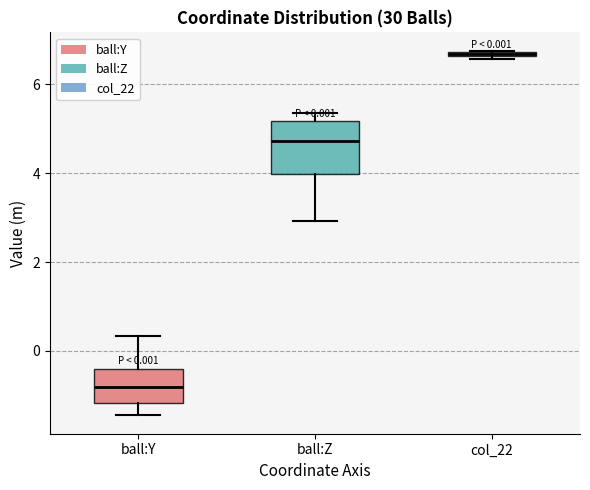

Comparing the boxes themselves (not the whiskers), which one is the tallest?

ball:Z